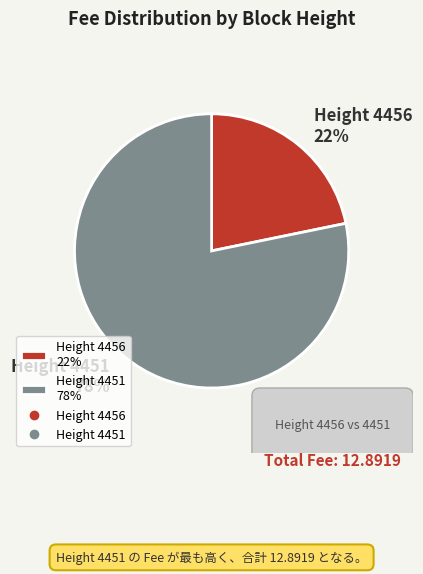

Rank the categories by value from lowest to highest.

Height 4456, Height 4451